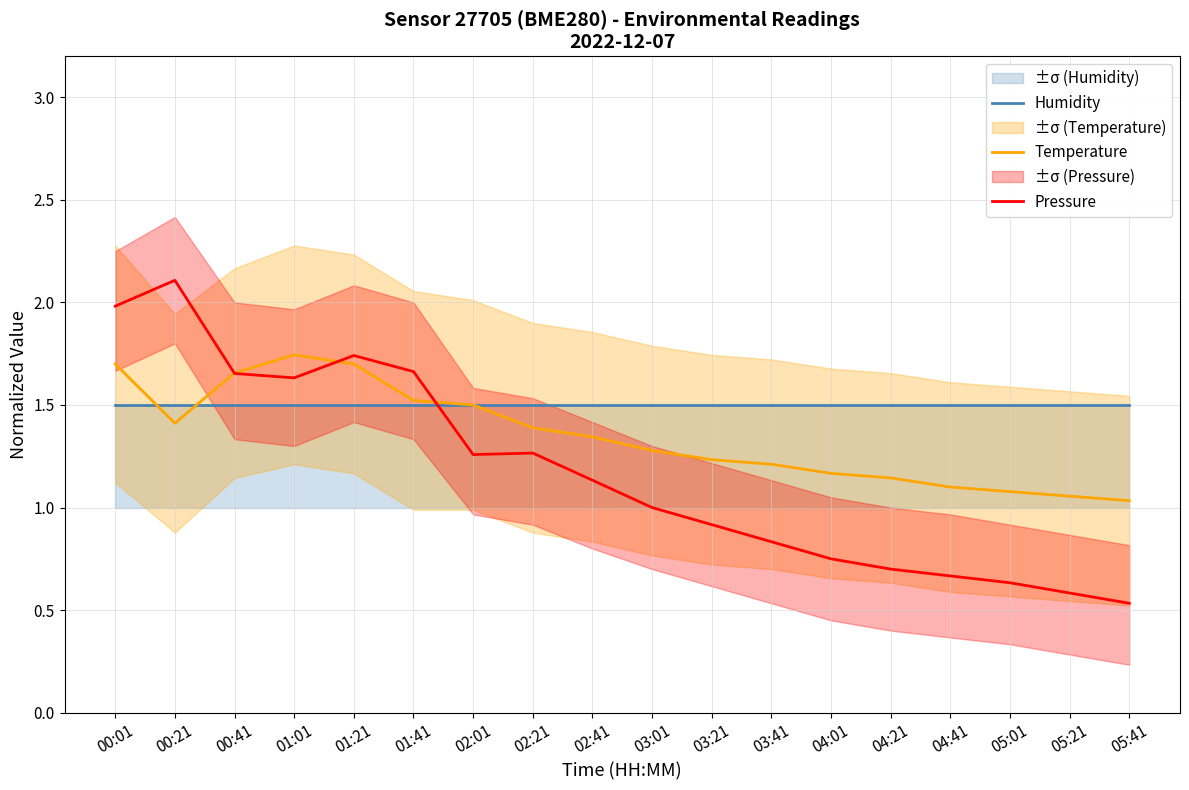

True or false: Humidity and Temperature cross at least once.

True